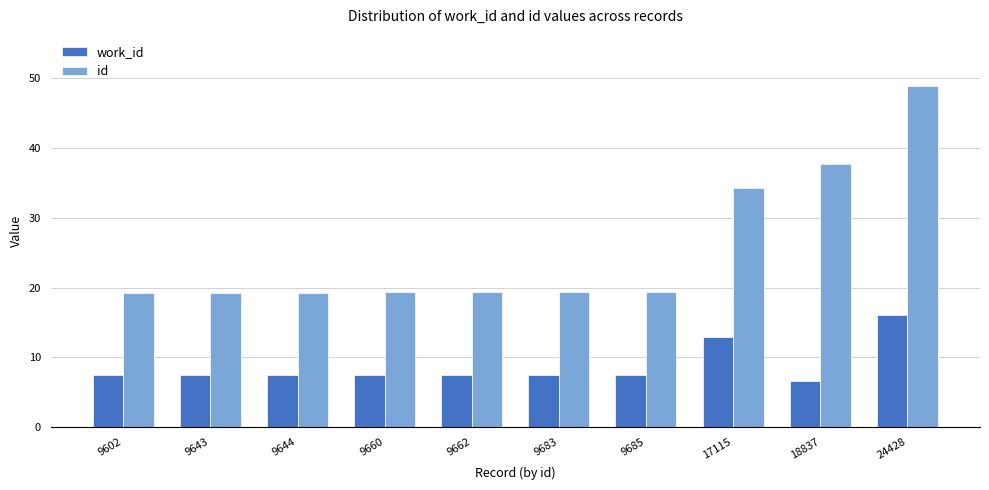

Which series changed the most between 9644 and 17115?

id